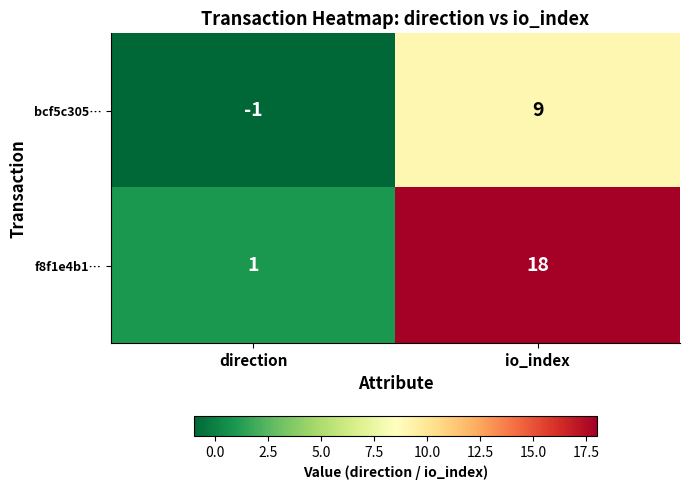

At which category is the sum across all series the highest?

io_index